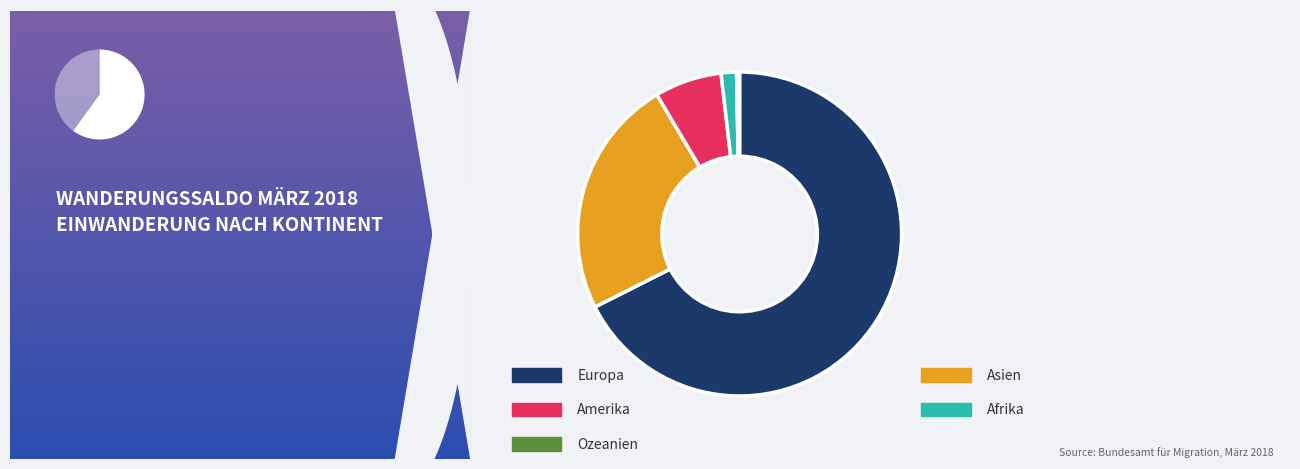

Approximately how many times larger is the value at Afrika compared to Amerika?

0.2